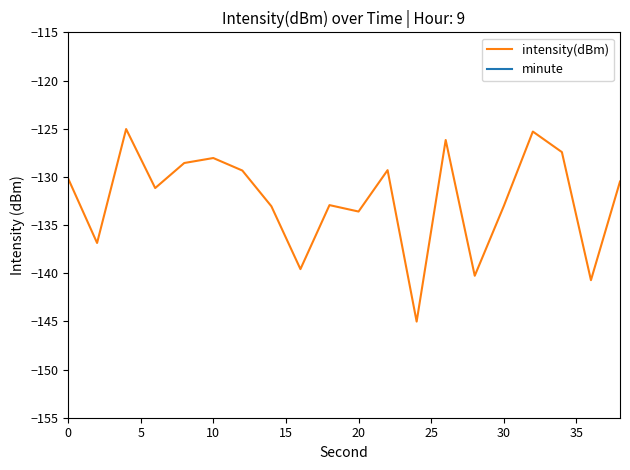

What is the minimum value for intensity(dBm)?

-145.0